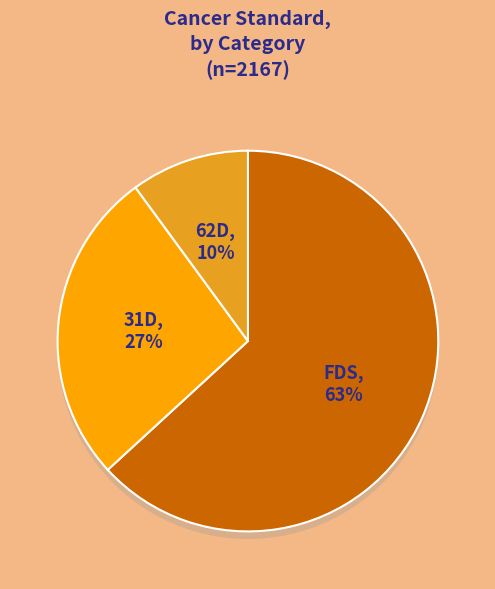

Which slice is the smallest?

62D